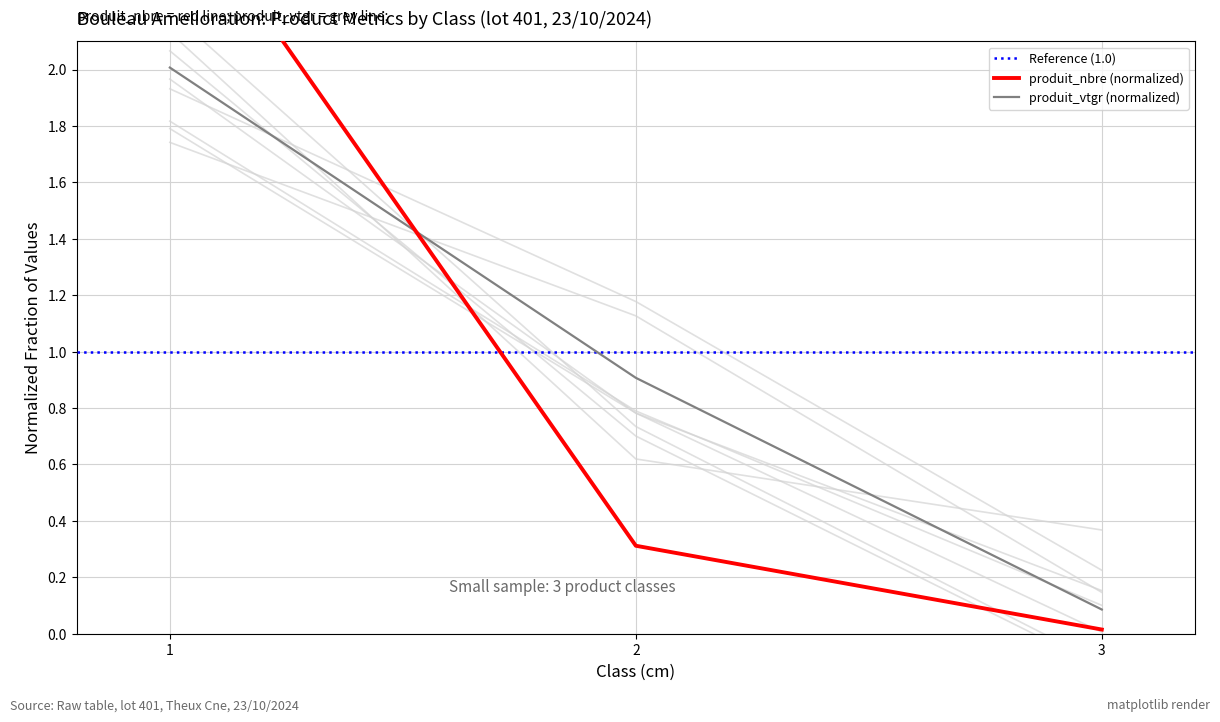

Count the number of data series in this chart.

3